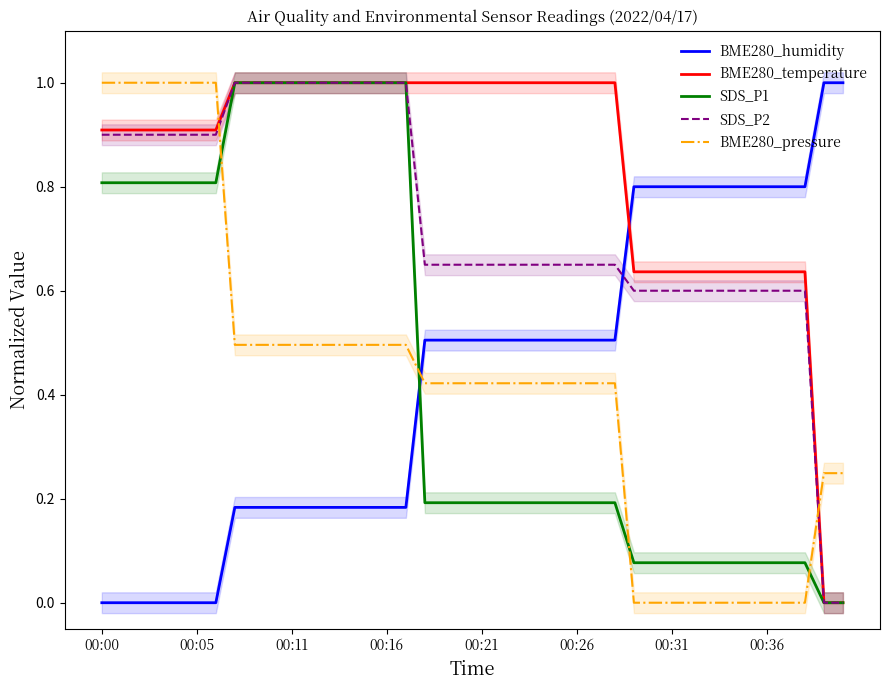

Is this an area chart (filled region under the line)?

No